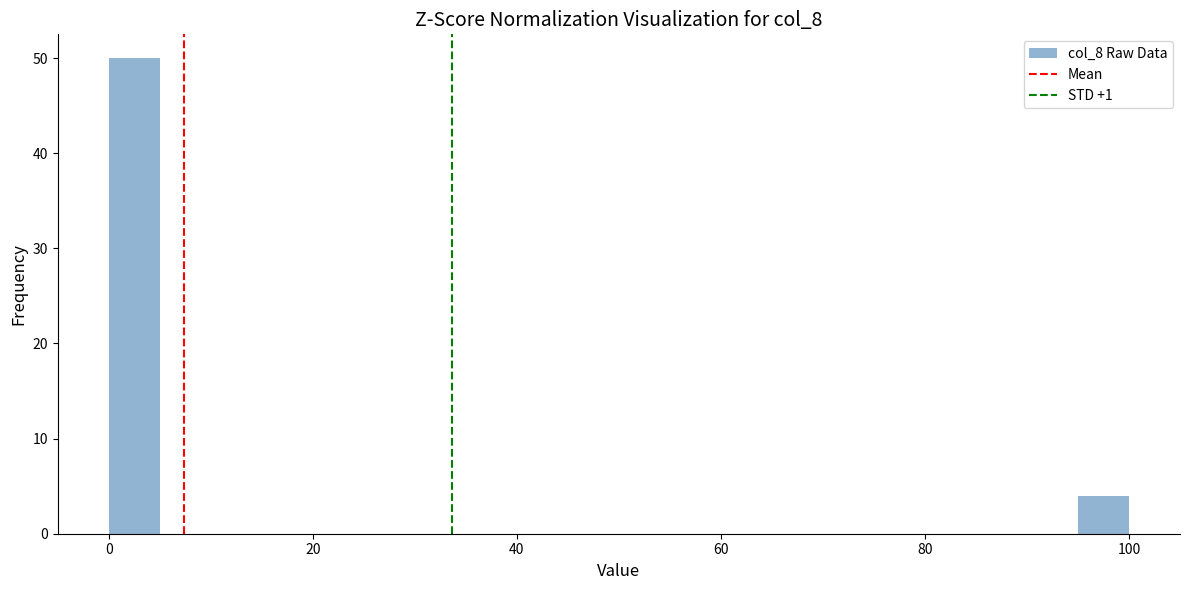

Around what value on the x-axis is the tallest bar? Give the approximate position of its centre, as read against the axis.

2